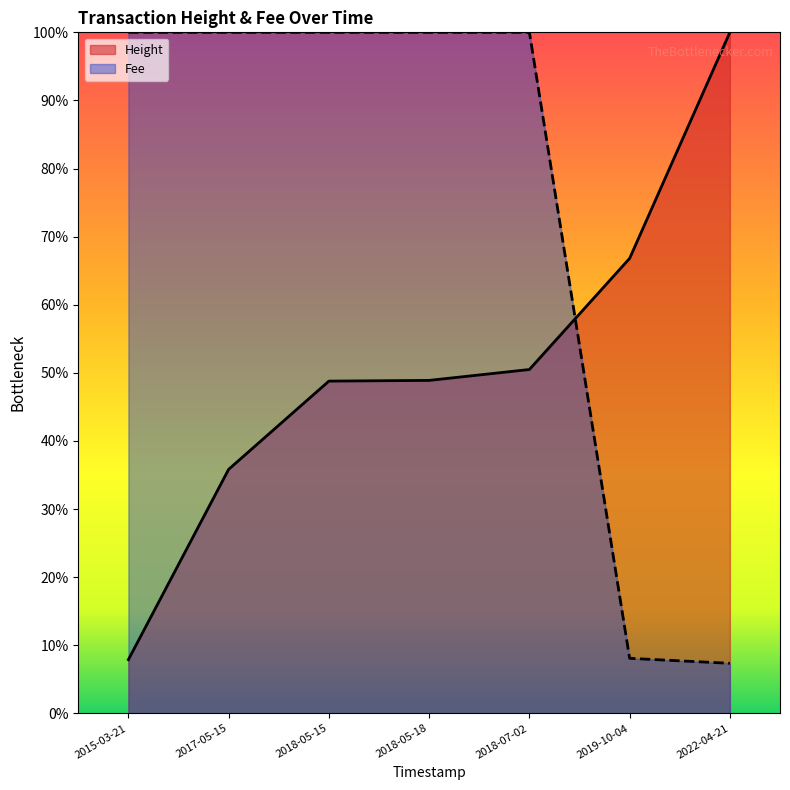

How many categories are shown in the chart?

7